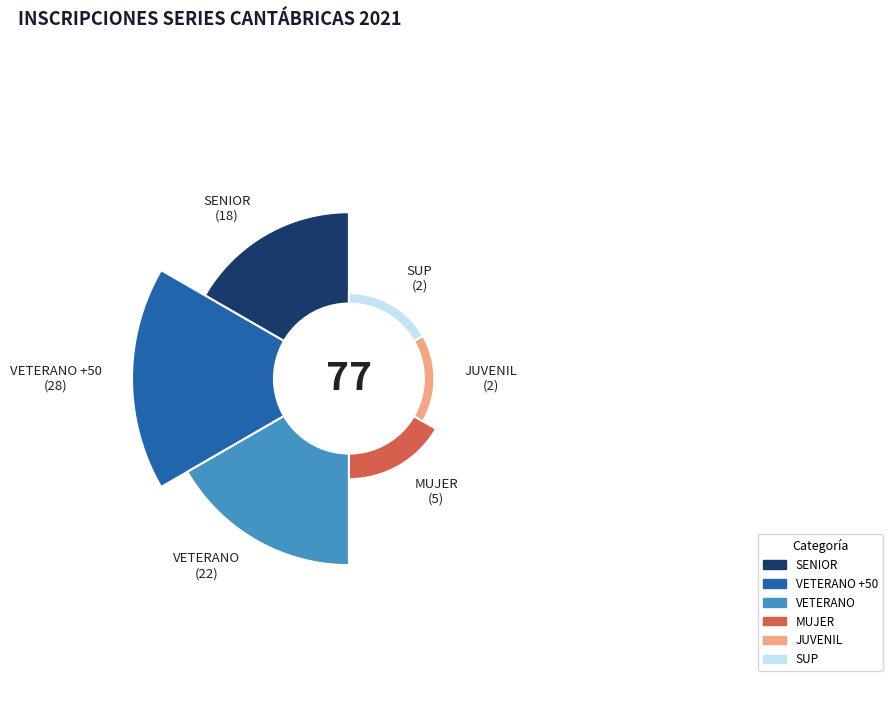

What is the ratio of the value at SENIOR to the value at VETERANO?

0.8